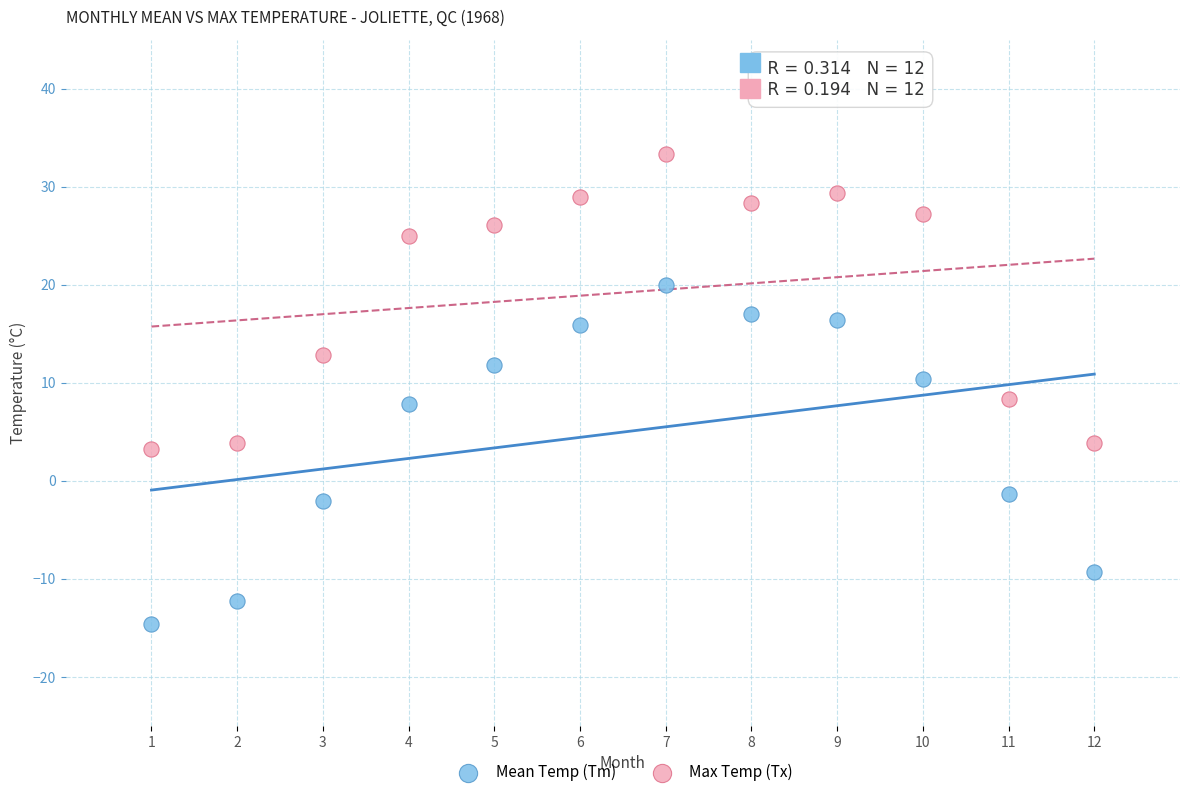

What are all the series names shown in the legend?

Mean Temp (Tm), Max Temp (Tx)